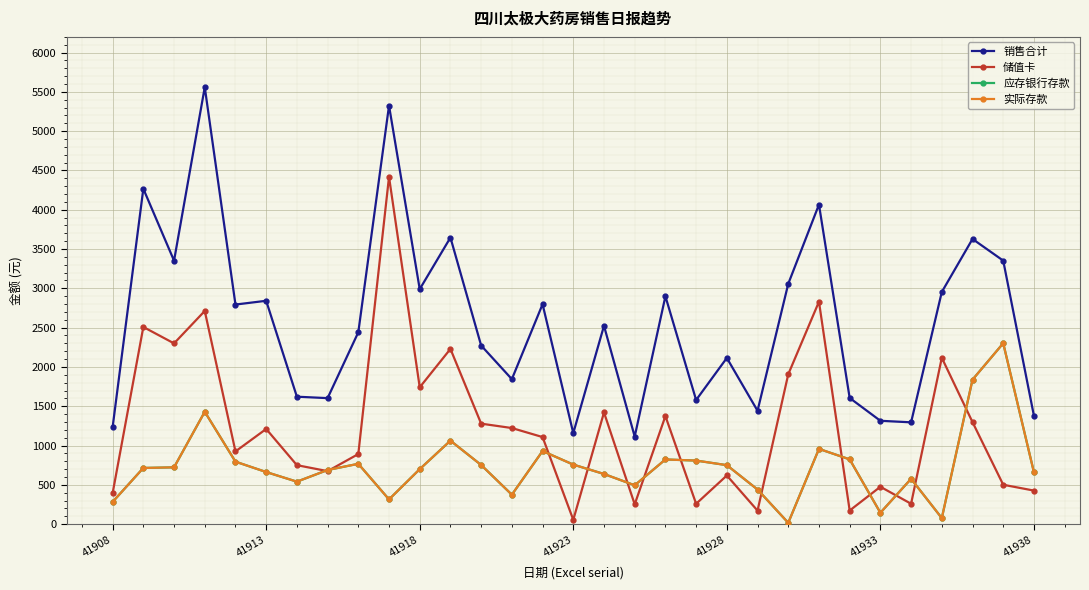

True or false: 应存银行存款 and 销售合计 cross at least once.

False